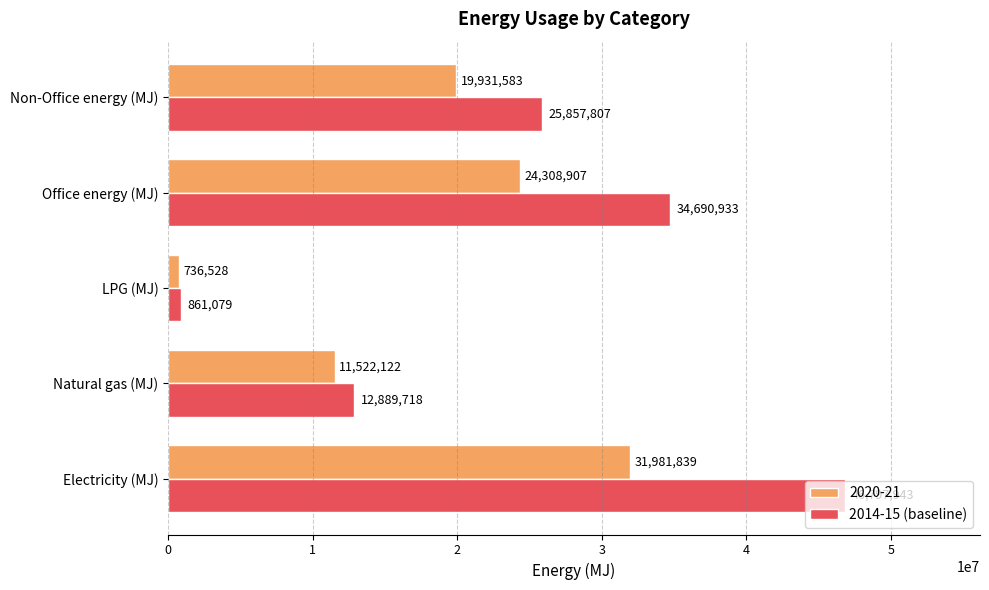

Count the number of categories in the chart.

5